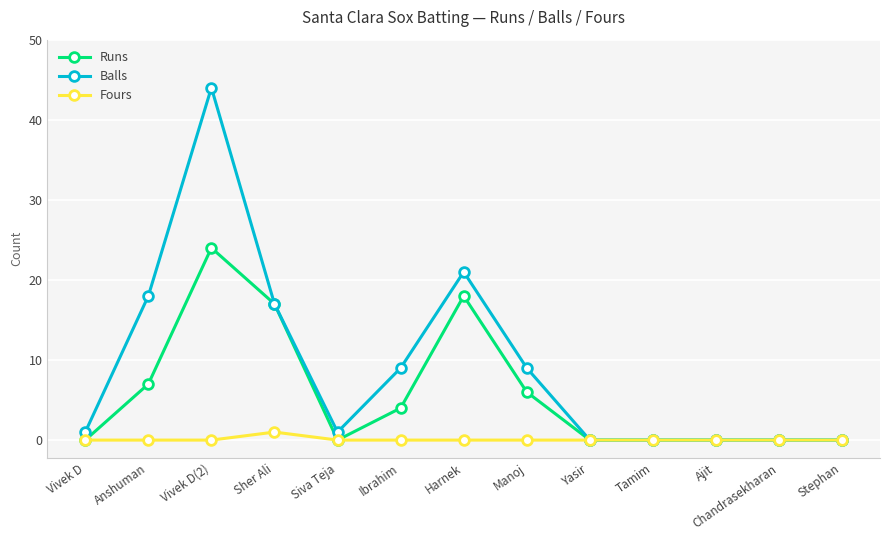

List the series in order of their peak value, highest first.

Balls, Runs, Fours